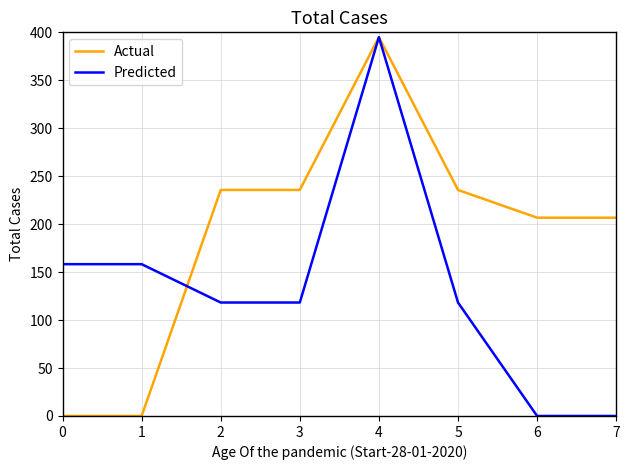

Does the chart have visible grid lines?

Yes